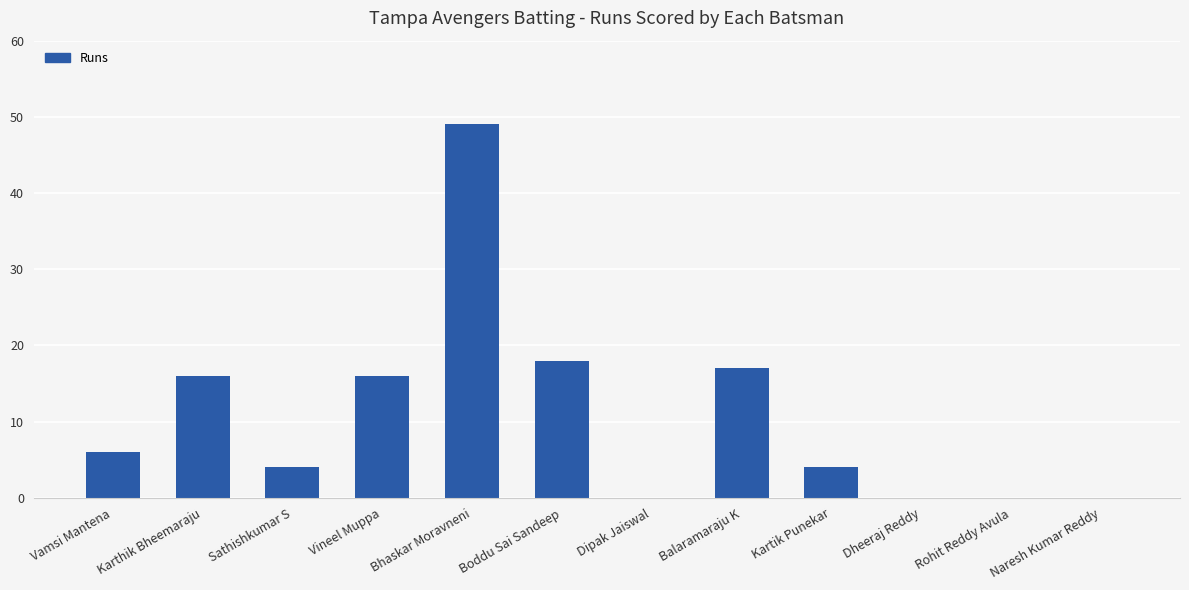

What is the sum of all values?

130